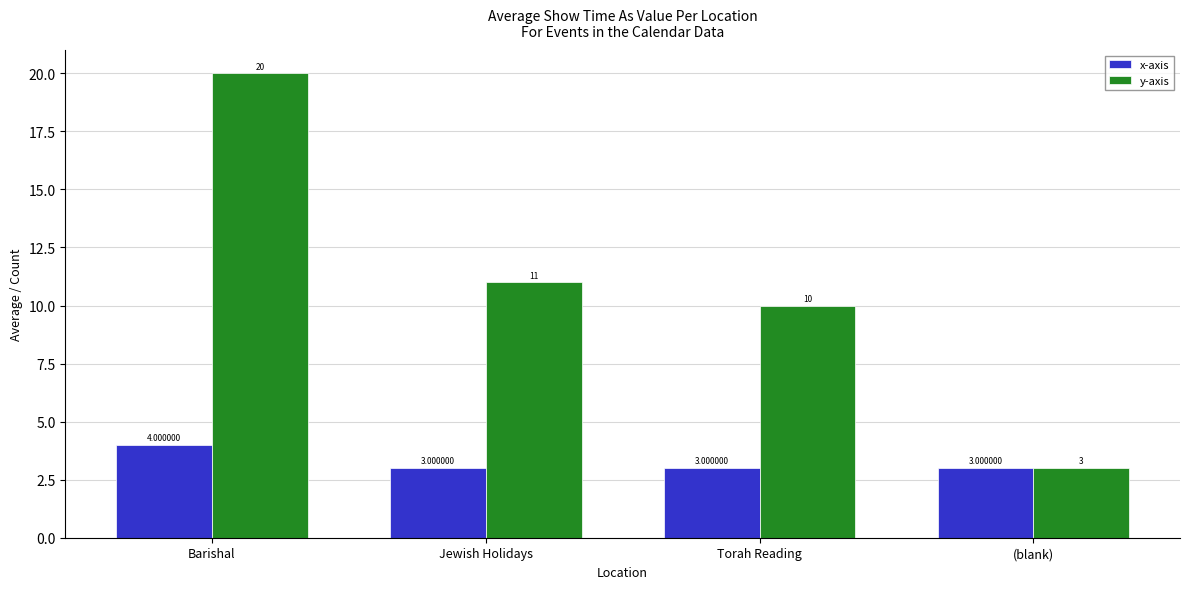

What is the total value across all series at Torah Reading?

13